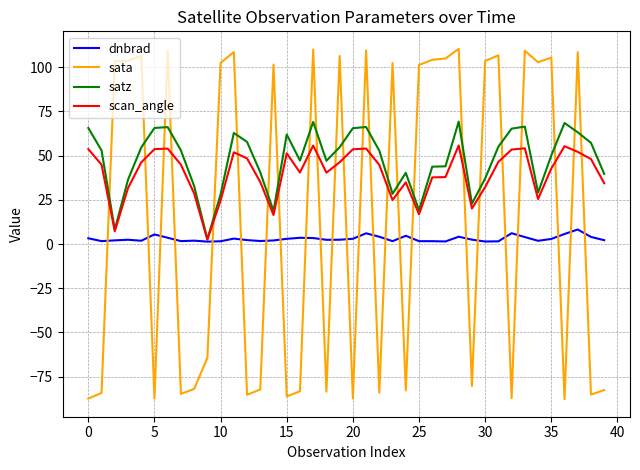

Which series has the largest range (max minus min)?

sata